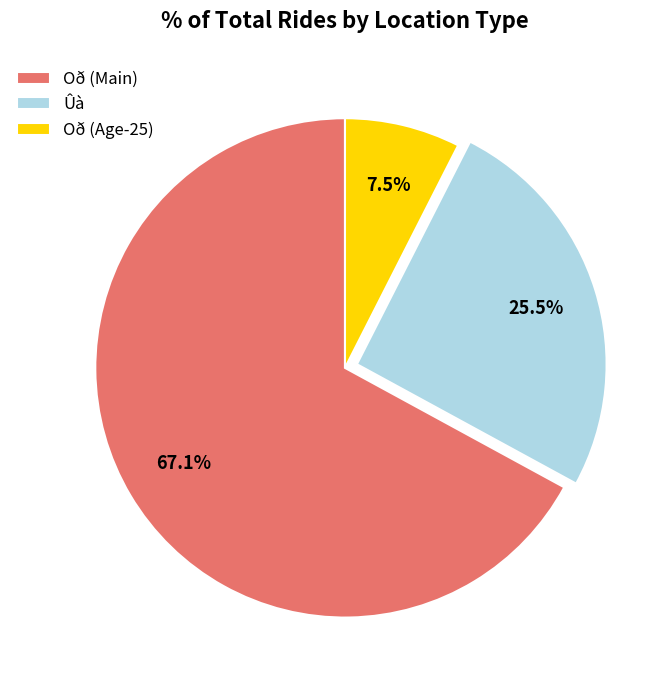

Which has a higher value, Oð (Main) or Ûà?

Oð (Main)